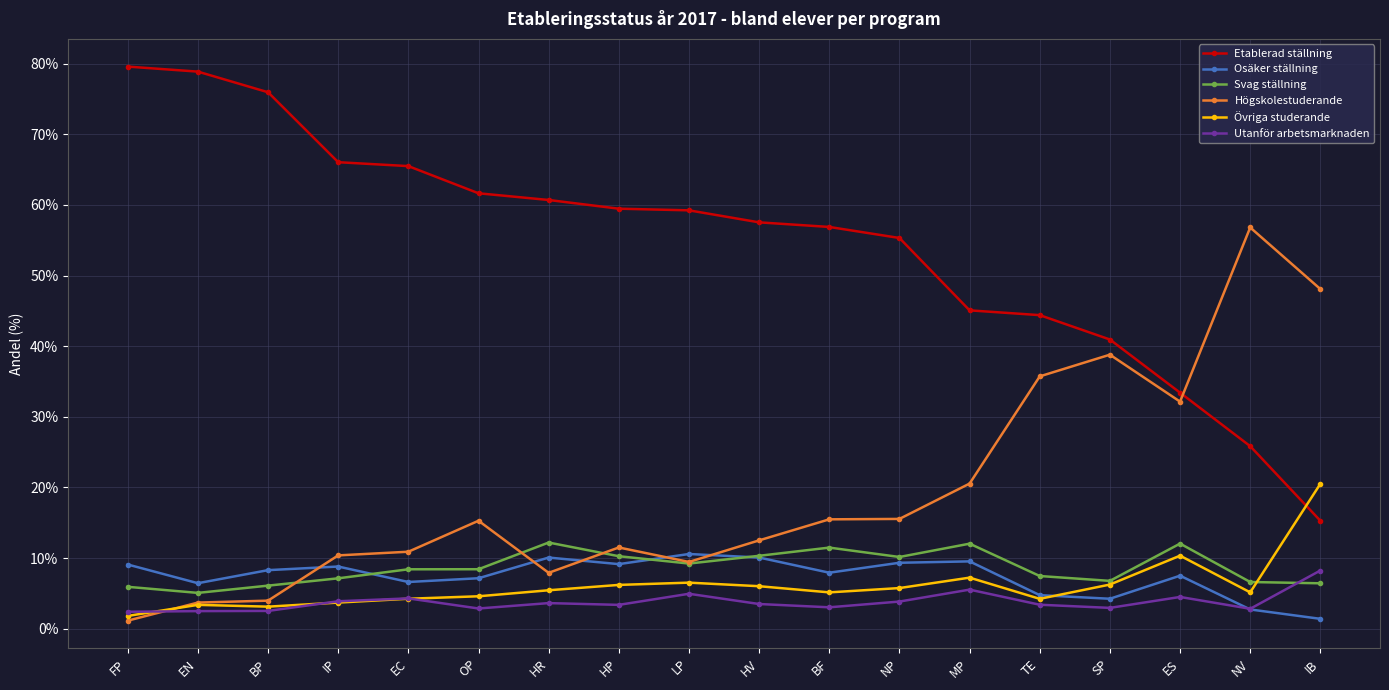

How many times do Etablerad ställning and Högskolestuderande cross each other?

1